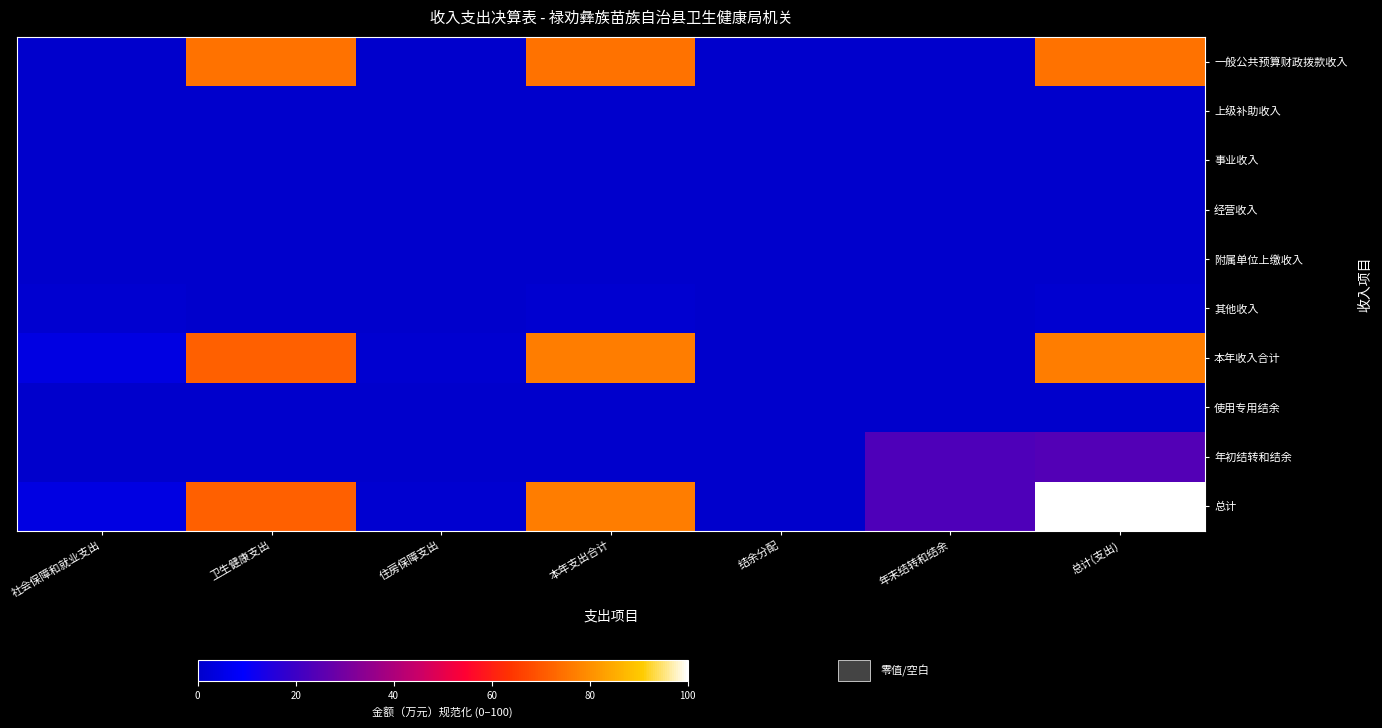

Reading right to left, extract all data points from this chart.

一般公共预算财政拨款收入: 总计(支出)=75.0	年末结转和结余=0.0	结余分配=0.0	本年支出合计=75.0	住房保障支出=0.0	卫生健康支出=75.0	社会保障和就业支出=0.0
上级补助收入: 总计(支出)=0.0	年末结转和结余=0.0	结余分配=0.0	本年支出合计=0.0	住房保障支出=0.0	卫生健康支出=0.0	社会保障和就业支出=0.0
事业收入: 总计(支出)=0.0	年末结转和结余=0.0	结余分配=0.0	本年支出合计=0.0	住房保障支出=0.0	卫生健康支出=0.0	社会保障和就业支出=0.0
经营收入: 总计(支出)=0.0	年末结转和结余=0.0	结余分配=0.0	本年支出合计=0.0	住房保障支出=0.0	卫生健康支出=0.0	社会保障和就业支出=0.0
附属单位上缴收入: 总计(支出)=0.0	年末结转和结余=0.0	结余分配=0.0	本年支出合计=0.0	住房保障支出=0.0	卫生健康支出=0.0	社会保障和就业支出=0.0
其他收入: 总计(支出)=0.9	年末结转和结余=0.0	结余分配=0.0	本年支出合计=0.9	住房保障支出=0.0	卫生健康支出=0.0	社会保障和就业支出=0.9
本年收入合计: 总计(支出)=76.9	年末结转和结余=0.0	结余分配=0.0	本年支出合计=76.9	住房保障支出=1.2	卫生健康支出=71.6	社会保障和就业支出=4.1
使用专用结余: 总计(支出)=0.0	年末结转和结余=0.0	结余分配=0.0	本年支出合计=0.0	住房保障支出=0.0	卫生健康支出=0.0	社会保障和就业支出=0.0
年初结转和结余: 总计(支出)=24.1	年末结转和结余=23.1	结余分配=0.0	本年支出合计=0.0	住房保障支出=0.0	卫生健康支出=0.0	社会保障和就业支出=0.0
总计: 总计(支出)=100.0	年末结转和结余=23.1	结余分配=0.0	本年支出合计=76.9	住房保障支出=1.2	卫生健康支出=71.6	社会保障和就业支出=4.1